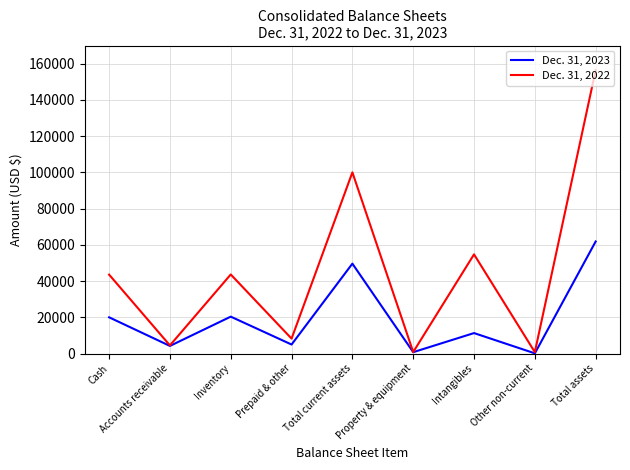

Does the chart have visible grid lines?

Yes